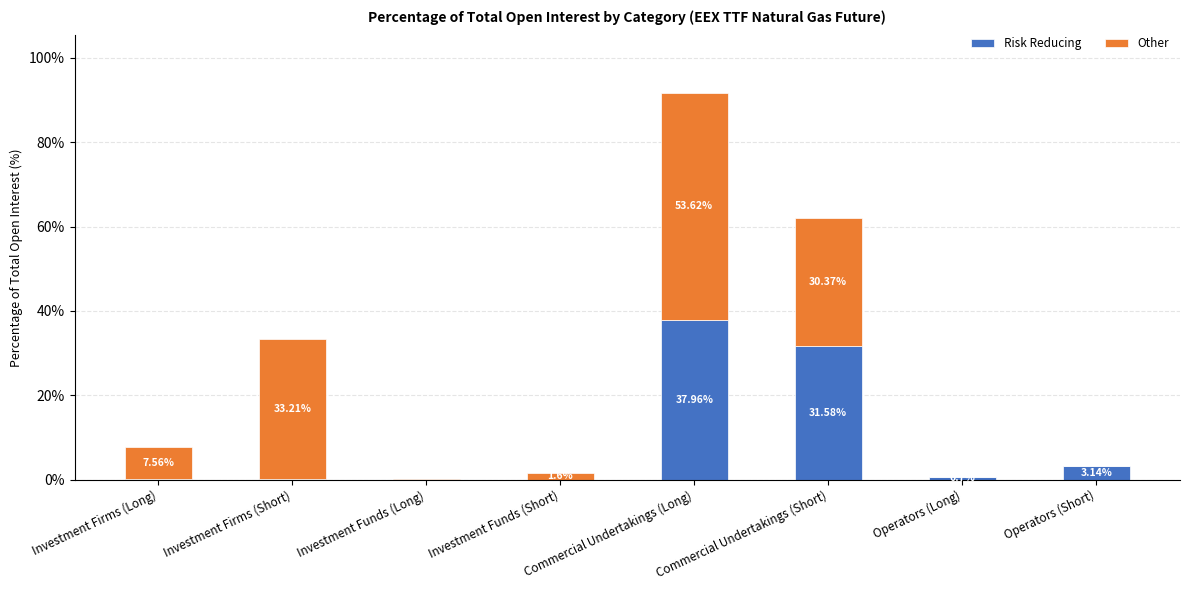

At which label is Risk Reducing closest to 18?

Commercial Undertakings (Short)